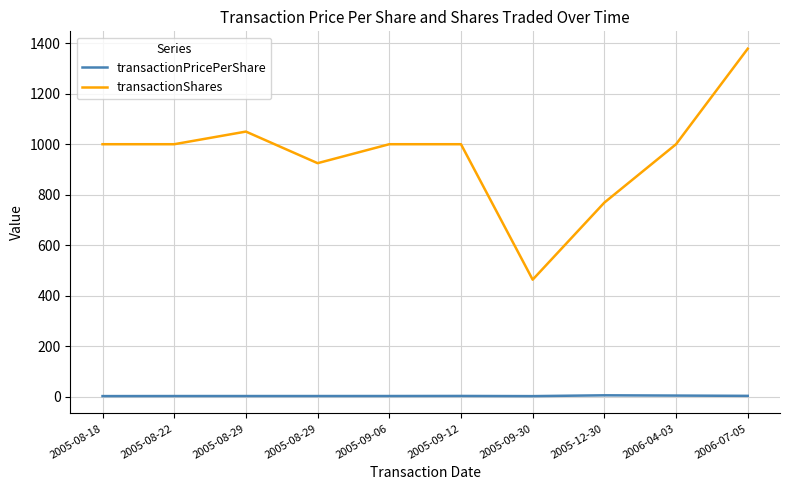

Read the transactionShares value at 2005-08-29.

1050.0